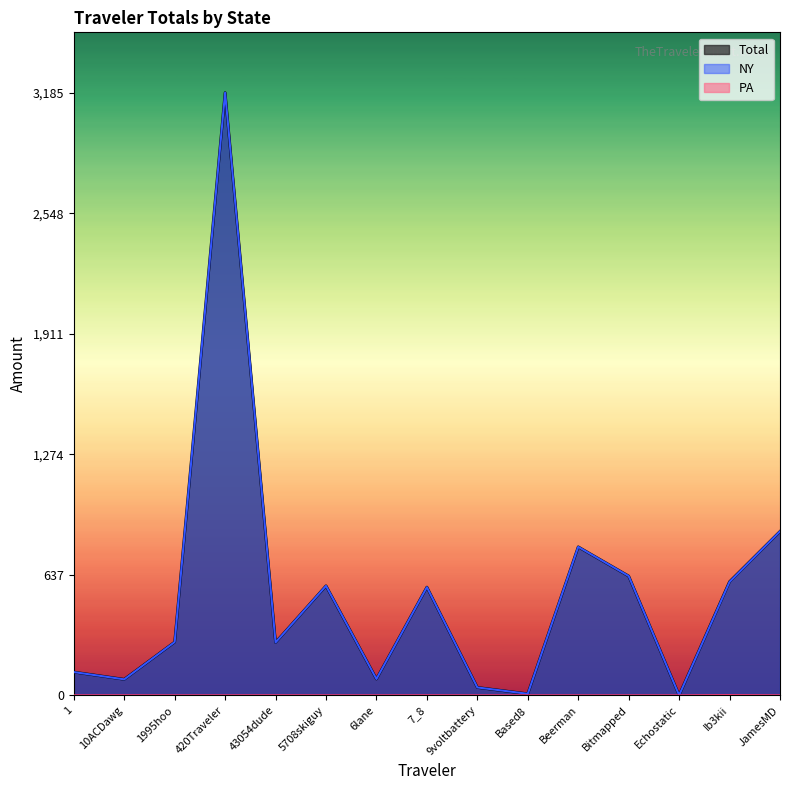

Is it true that PA equals 0.6 at Ib3kii?

False